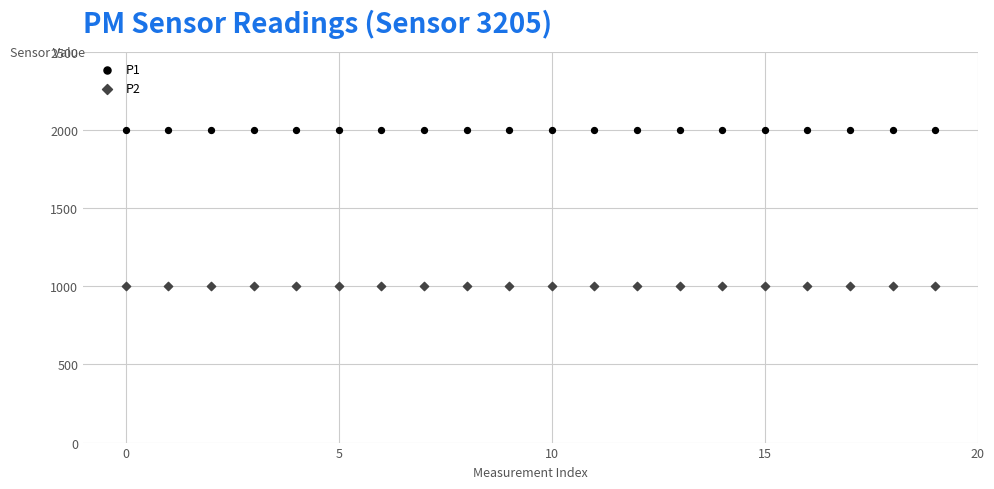

Which series contains the highest Y value?

P1